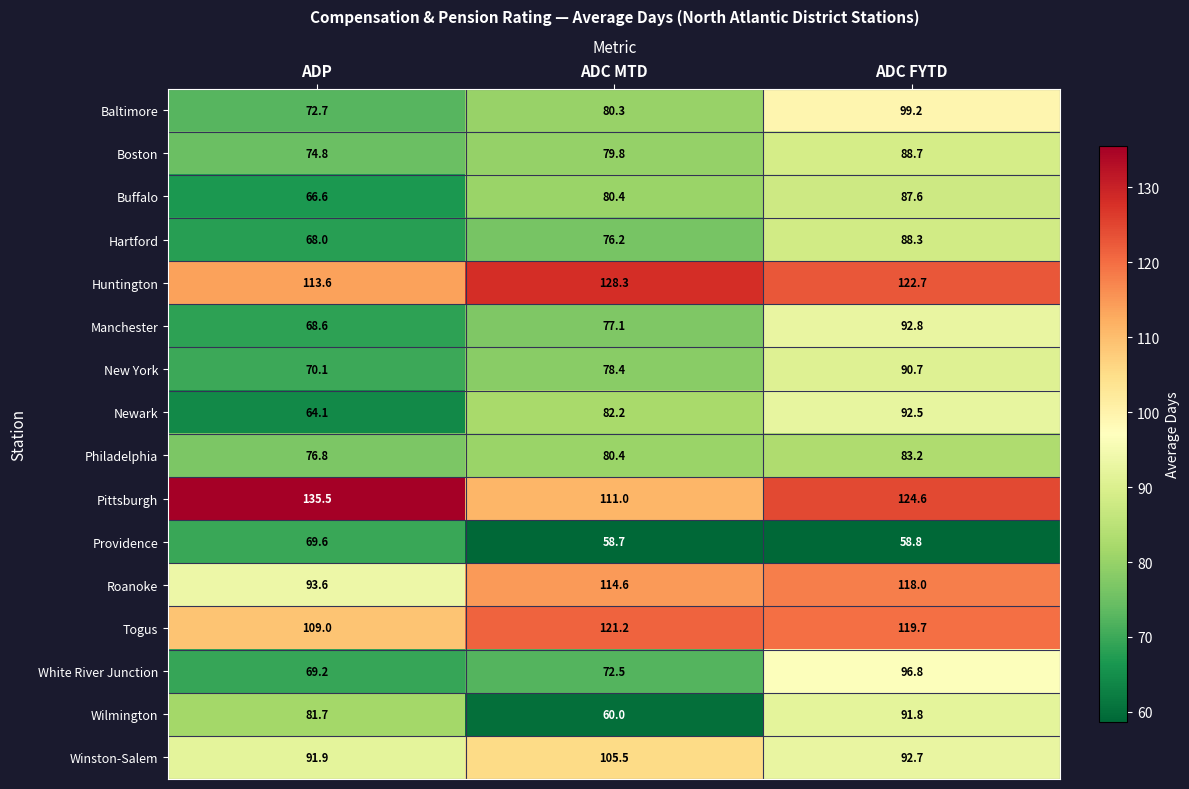

Where does the Buffalo series first go above 80?

ADC MTD